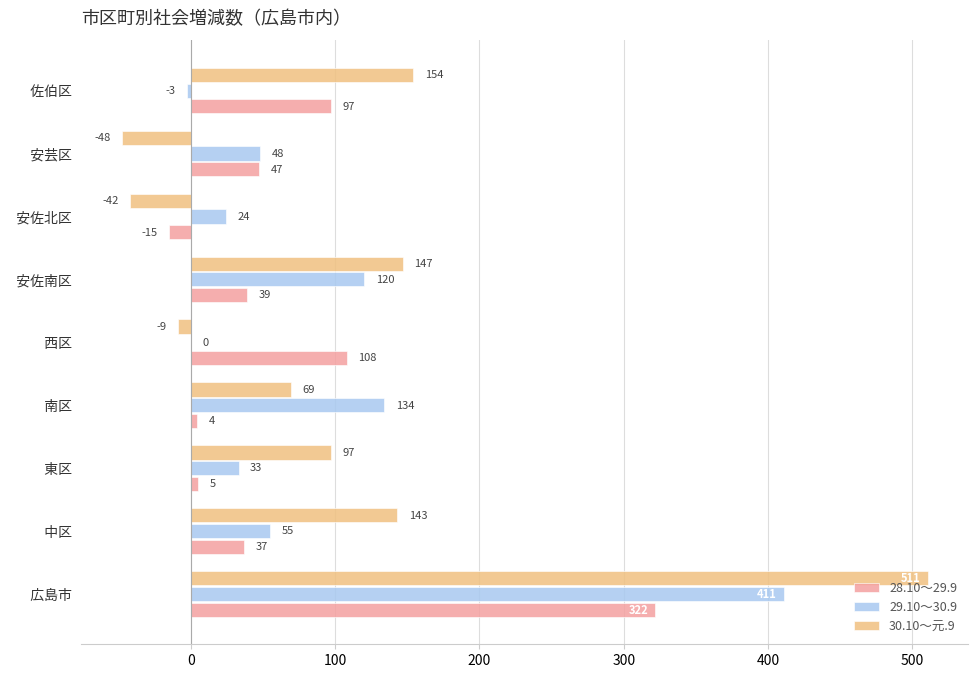

What is the highest value of the 30.10～元.9 series?

511